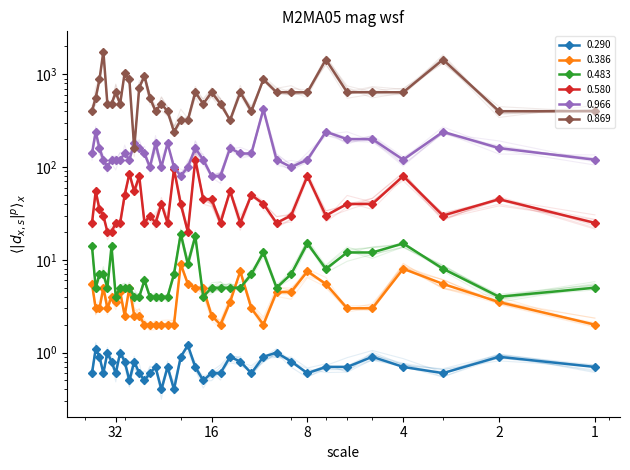

Reading left to right, transcribe all the data shown in this chart.

0.290: 00:00=0.6	00:10=1.1	00:20=0.9	00:30=0.6	00:40=1.0	00:50=0.8	01:00=0.6	01:10=1.0	01:20=0.8	01:30=0.5	01:40=0.8	01:50=0.6	02:00=0.5	02:10=0.6	02:20=0.7	02:30=0.4	02:40=0.7	02:50=0.4	03:00=0.9	03:10=1.2	03:20=0.7	03:30=0.5	03:40=0.6	03:50=0.6	04:00=0.9	04:10=0.8	04:20=0.6	04:30=0.9	04:40=1.0	04:50=0.8	05:00=0.6	05:10=0.7	05:20=0.7	05:30=0.9	05:40=0.7	05:50=0.6	06:00=0.9	06:10=0.7
0.386: 00:00=5.5	00:10=3.0	00:20=3.0	00:30=5.0	00:40=3.0	00:50=4.0	01:00=3.5	01:10=4.5	01:20=2.5	01:30=5.0	01:40=2.5	01:50=2.5	02:00=2.0	02:10=2.0	02:20=2.0	02:30=2.0	02:40=2.0	02:50=2.0	03:00=9.0	03:10=5.5	03:20=5.0	03:30=5.0	03:40=2.5	03:50=2.0	04:00=3.5	04:10=7.5	04:20=3.0	04:30=2.0	04:40=4.5	04:50=4.5	05:00=7.5	05:10=5.5	05:20=3.0	05:30=3.0	05:40=8.0	05:50=5.5	06:00=3.5	06:10=2.0
0.483: 00:00=14.0	00:10=5.0	00:20=7.0	00:30=7.0	00:40=5.0	00:50=14.0	01:00=4.0	01:10=5.0	01:20=5.0	01:30=5.0	01:40=4.0	01:50=4.0	02:00=6.0	02:10=4.0	02:20=4.0	02:30=4.0	02:40=4.0	02:50=7.0	03:00=19.0	03:10=9.0	03:20=18.0	03:30=4.0	03:40=5.0	03:50=5.0	04:00=5.0	04:10=5.0	04:20=7.0	04:30=12.0	04:40=5.0	04:50=7.0	05:00=15.0	05:10=8.0	05:20=12.0	05:30=12.0	05:40=15.0	05:50=8.0	06:00=4.0	06:10=5.0
0.580: 00:00=25.0	00:10=55.0	00:20=35.0	00:30=30.0	00:40=20.0	00:50=20.0	01:00=25.0	01:10=25.0	01:20=50.0	01:30=85.0	01:40=55.0	01:50=80.0	02:00=25.0	02:10=30.0	02:20=25.0	02:30=40.0	02:40=25.0	02:50=95.0	03:00=40.0	03:10=20.0	03:20=120.0	03:30=45.0	03:40=45.0	03:50=25.0	04:00=55.0	04:10=25.0	04:20=50.0	04:30=40.0	04:40=25.0	04:50=30.0	05:00=80.0	05:10=30.0	05:20=40.0	05:30=40.0	05:40=80.0	05:50=30.0	06:00=45.0	06:10=25.0
0.966: 00:00=140.0	00:10=240.0	00:20=160.0	00:30=120.0	00:40=100.0	00:50=120.0	01:00=120.0	01:10=120.0	01:20=140.0	01:30=120.0	01:40=180.0	01:50=160.0	02:00=140.0	02:10=100.0	02:20=180.0	02:30=100.0	02:40=180.0	02:50=100.0	03:00=80.0	03:10=100.0	03:20=160.0	03:30=120.0	03:40=80.0	03:50=80.0	04:00=160.0	04:10=140.0	04:20=140.0	04:30=420.0	04:40=120.0	04:50=100.0	05:00=120.0	05:10=240.0	05:20=200.0	05:30=200.0	05:40=120.0	05:50=240.0	06:00=160.0	06:10=120.0
0.869: 00:00=400.0	00:10=560.0	00:20=880.0	00:30=1760.0	00:40=480.0	00:50=480.0	01:00=640.0	01:10=480.0	01:20=1040.0	01:30=880.0	01:40=160.0	01:50=720.0	02:00=960.0	02:10=560.0	02:20=400.0	02:30=480.0	02:40=400.0	02:50=240.0	03:00=320.0	03:10=320.0	03:20=640.0	03:30=480.0	03:40=640.0	03:50=480.0	04:00=320.0	04:10=640.0	04:20=400.0	04:30=880.0	04:40=640.0	04:50=640.0	05:00=640.0	05:10=1440.0	05:20=640.0	05:30=640.0	05:40=640.0	05:50=1440.0	06:00=400.0	06:10=400.0